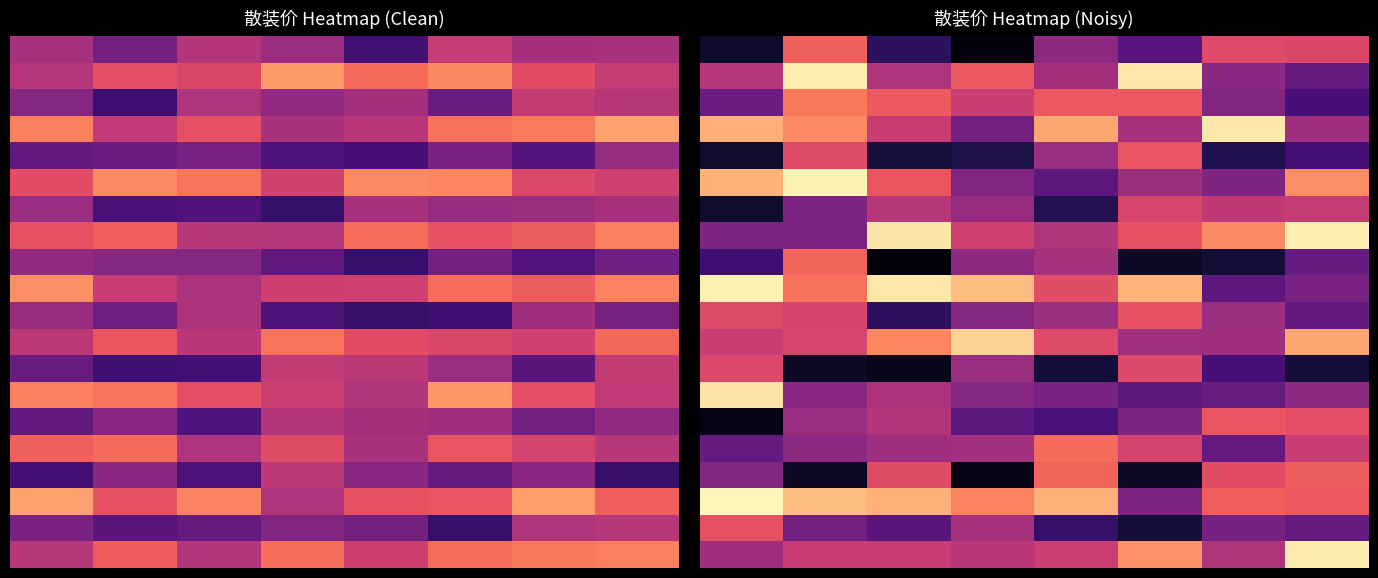

What is the total value across all series at 2?

8563.0